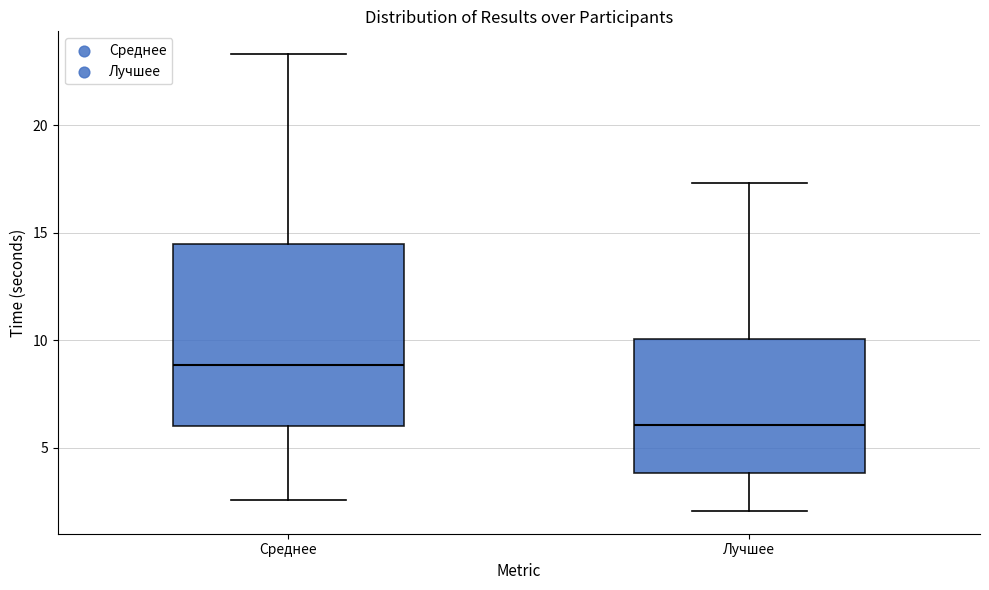

Reading left to right, read every box against the y-axis: the position of its median line, the range the box covers, and the ends of its whiskers. The values are not printed on the chart, so give them approximately, as read against the axis.

Среднее: median 9.0, box 6.0 to 14.5, whiskers 2.5 to 23.5
Лучшее: median 6.0, box 4.0 to 10.0, whiskers 2.0 to 17.5